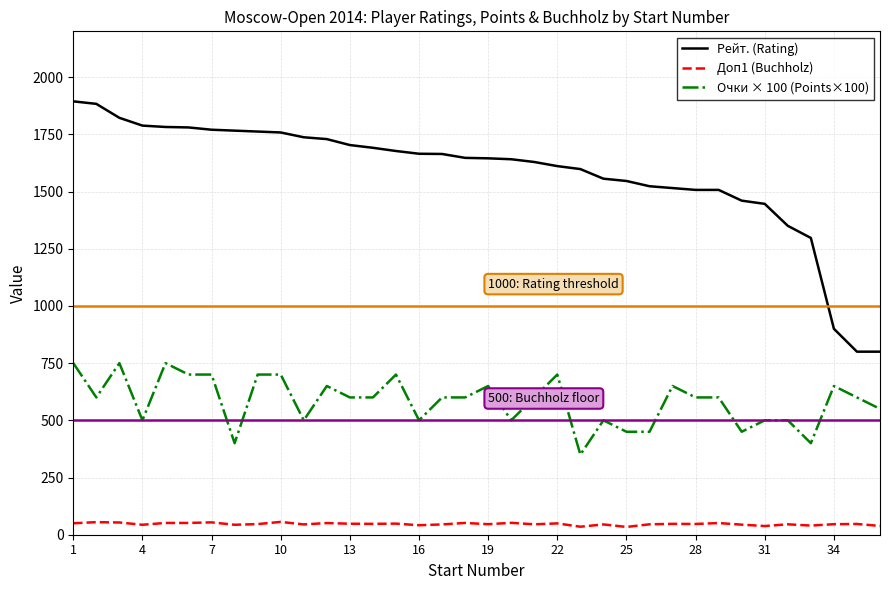

What is the difference between the second highest and second lowest values in the Доп1 (Buchholz) series?

20.0